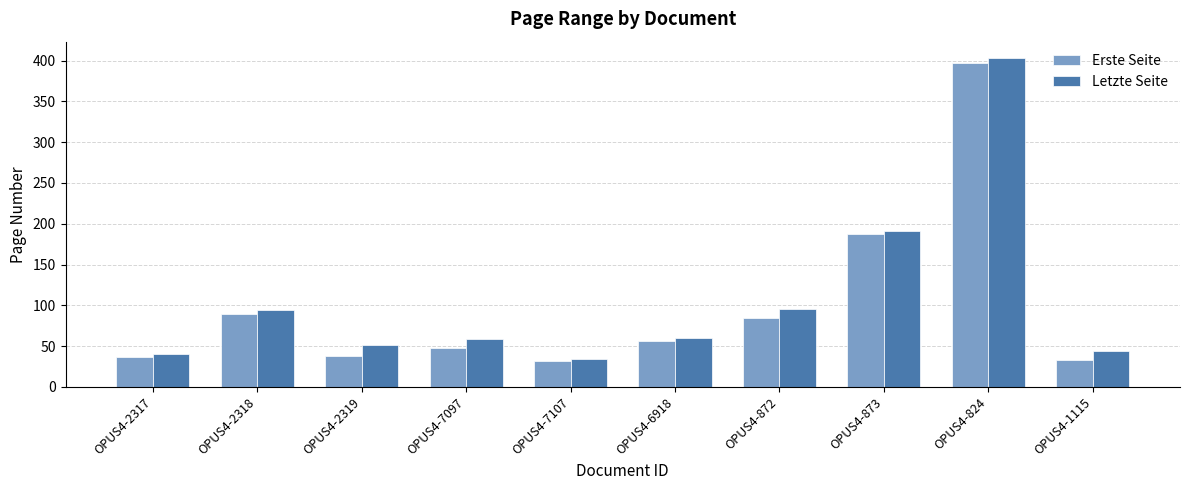

True or false: Erste Seite has a value of 24 at OPUS4-6918.

False